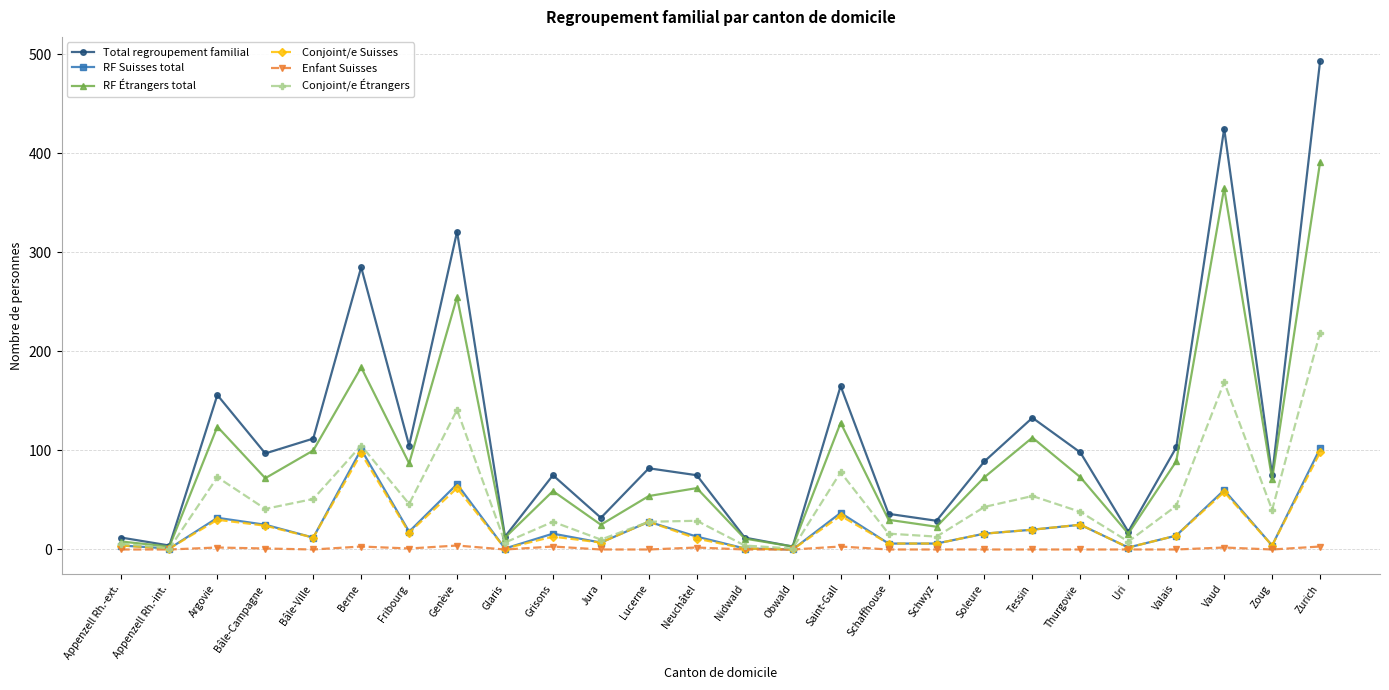

How many values in the Conjoint/e Étrangers series are below 40?

13